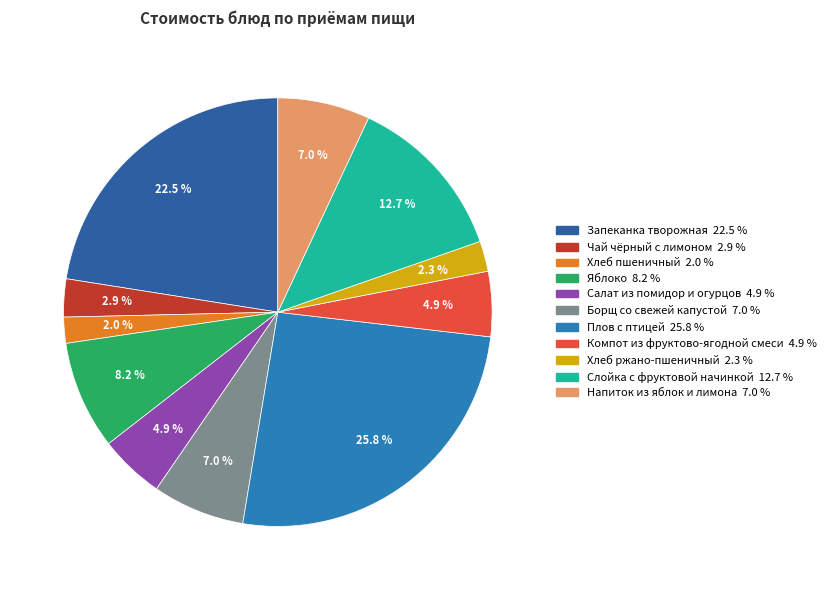

How many slices are in this pie chart?

11